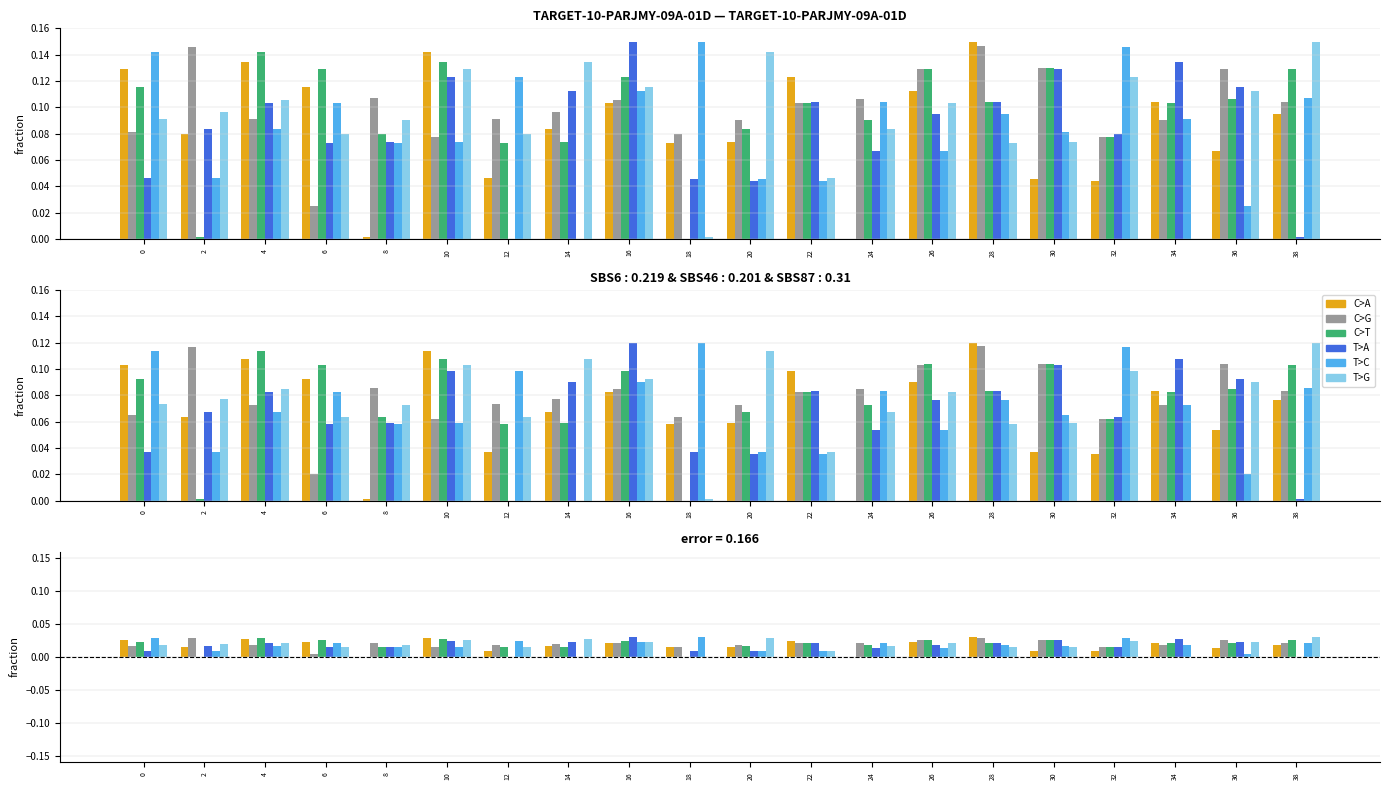

How many bars are there in each group?

6